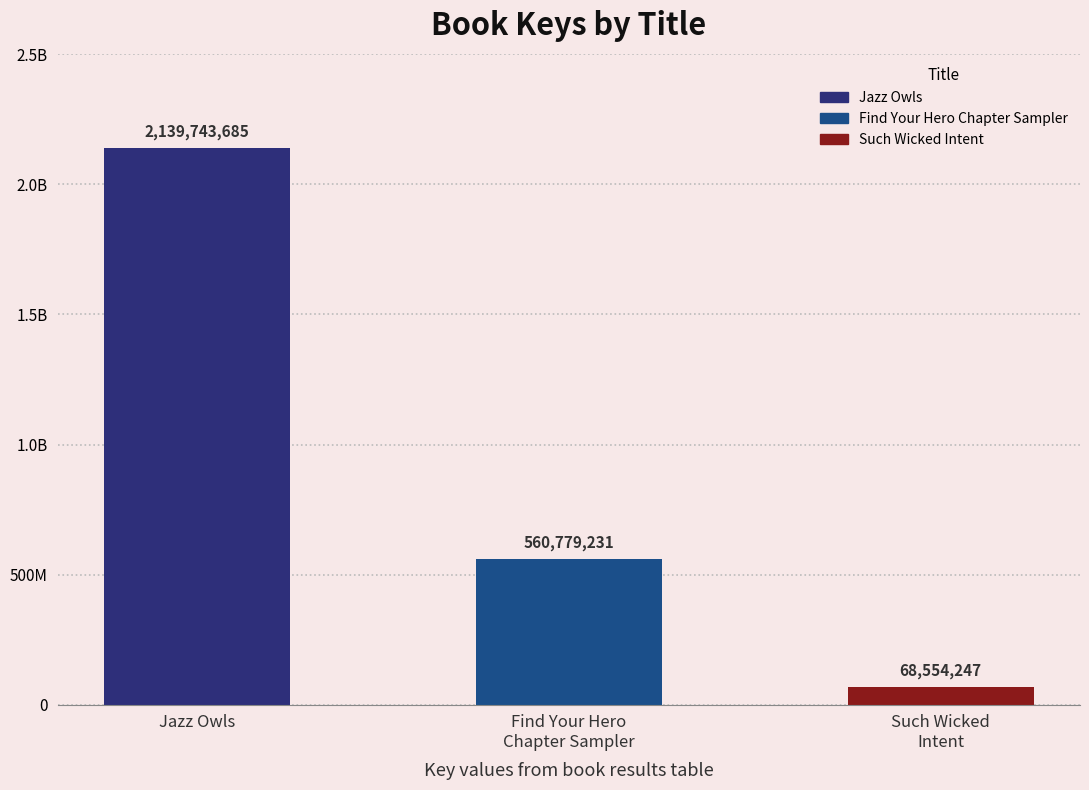

Which label corresponds to the largest value in the chart?

Jazz Owls